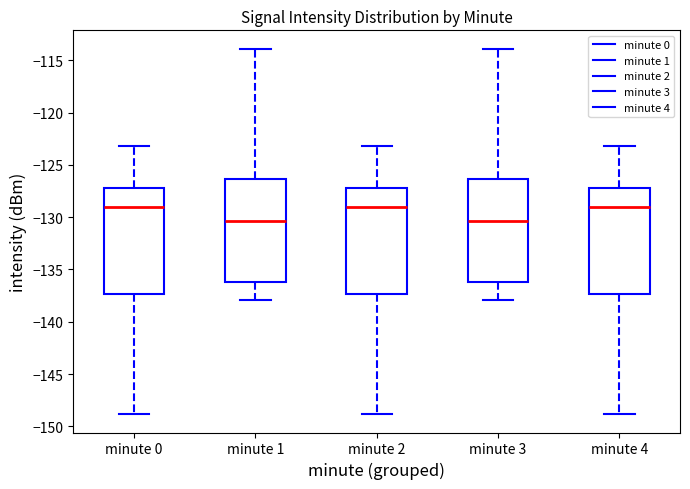

Reading left to right, transcribe this box plot: for each box, give where its median line is, the range the box spans, and where its two whiskers end, as read against the y-axis. The values are not printed on the chart, so give them approximately, as read against the axis.

minute 0: median -129.0, box -137.5 to -127.0, whiskers -149.0 to -123.0
minute 1: median -130.5, box -136.0 to -126.5, whiskers -138.0 to -114.0
minute 2: median -129.0, box -137.5 to -127.0, whiskers -149.0 to -123.0
minute 3: median -130.5, box -136.0 to -126.5, whiskers -138.0 to -114.0
minute 4: median -129.0, box -137.5 to -127.0, whiskers -149.0 to -123.0